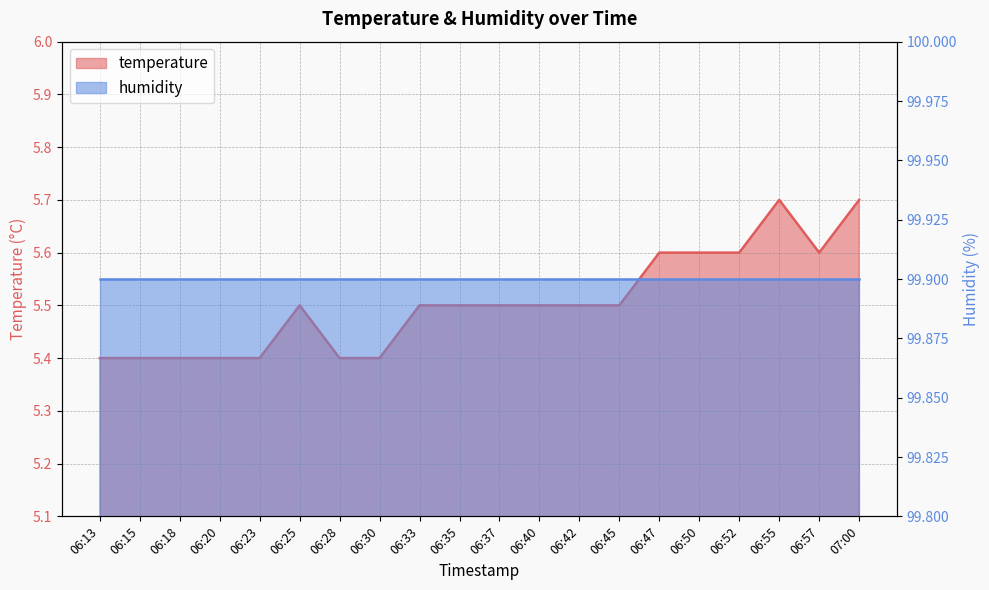

How many interior local peaks (higher than both neighbors) does the data have?

2